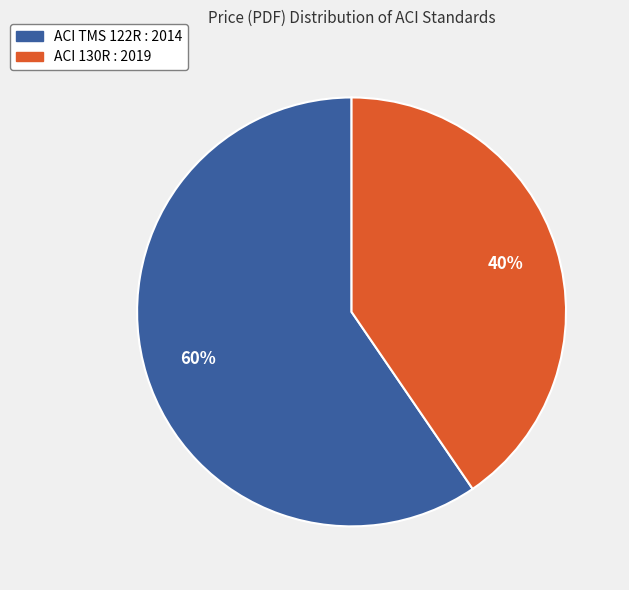

Is the sum of ACI 130R : 2019 and ACI TMS 122R : 2014 greater than half?

Yes